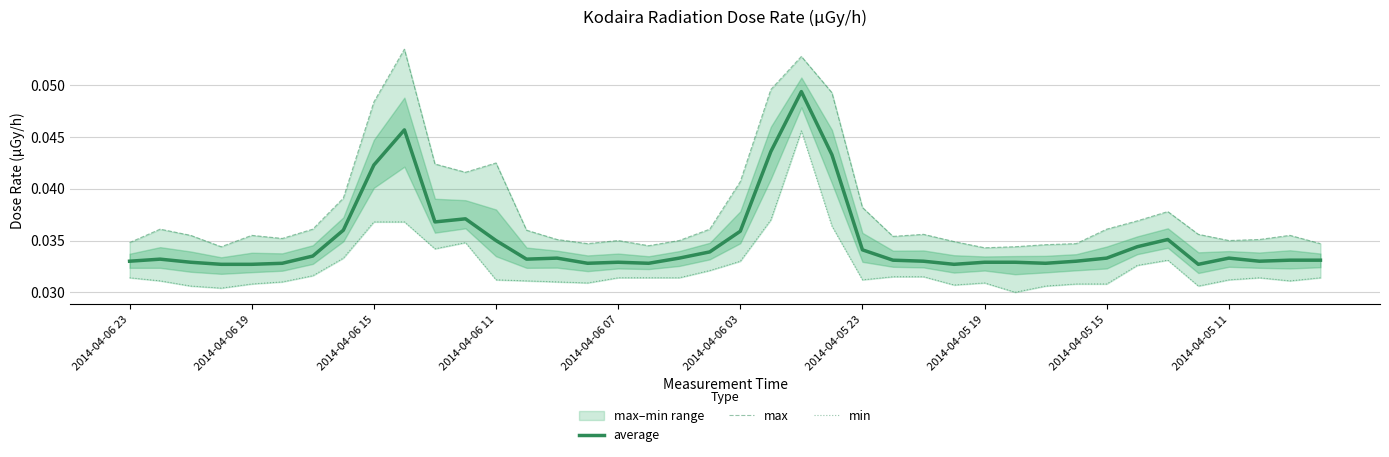

Reading right to left, transcribe all the data shown in this chart.

average: 0.0	0.0	0.0	0.0	0.0	0.0	0.0	0.0	0.0	0.0	0.0	0.0	0.0	0.0	0.0	0.0	0.0	0.0	0.0	0.0	0.0	0.0	0.0	0.0	0.0	0.0	0.0	0.0	0.0	0.0	0.0	0.0	0.0	0.0	0.0	0.0	0.0	0.0	0.0	0.0
max: 0.0	0.0	0.0	0.0	0.0	0.0	0.0	0.0	0.0	0.0	0.0	0.0	0.0	0.0	0.0	0.0	0.0	0.1	0.0	0.0	0.0	0.0	0.0	0.0	0.0	0.0	0.0	0.0	0.0	0.0	0.1	0.0	0.0	0.0	0.0	0.0	0.0	0.0	0.0	0.0
min: 0.0	0.0	0.0	0.0	0.0	0.0	0.0	0.0	0.0	0.0	0.0	0.0	0.0	0.0	0.0	0.0	0.0	0.0	0.0	0.0	0.0	0.0	0.0	0.0	0.0	0.0	0.0	0.0	0.0	0.0	0.0	0.0	0.0	0.0	0.0	0.0	0.0	0.0	0.0	0.0